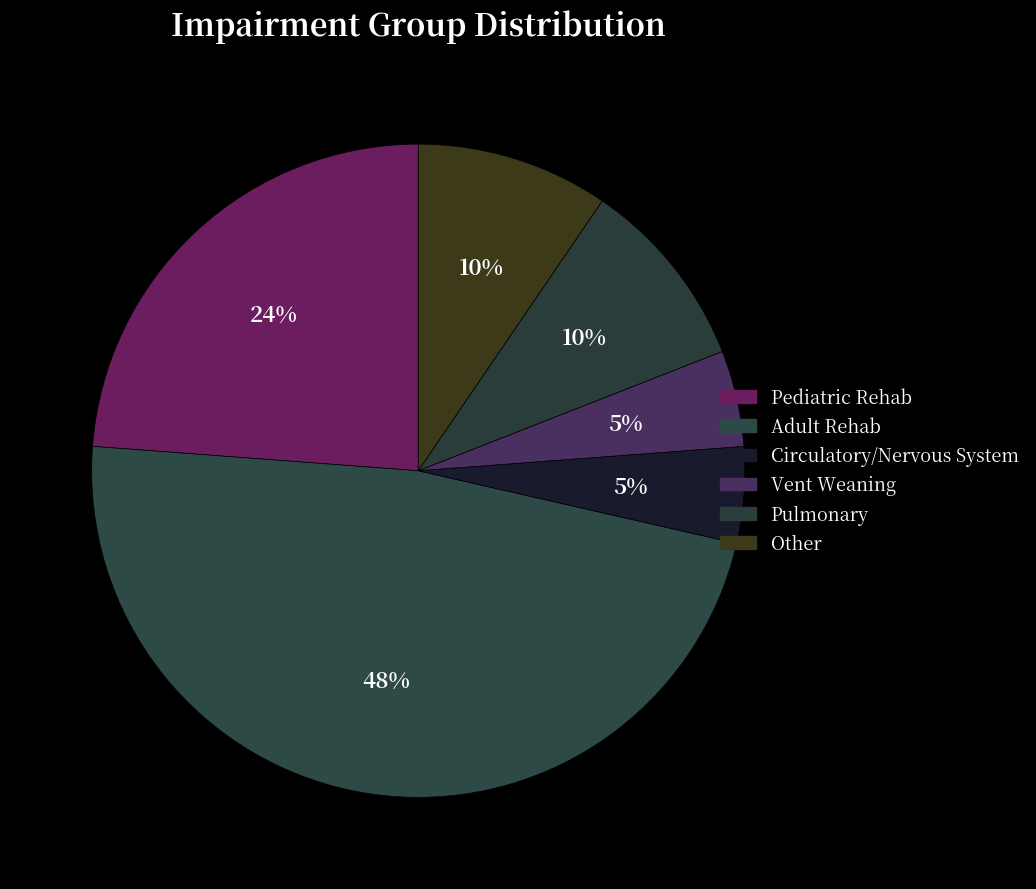

What is the largest slice in the pie chart?

Adult Rehab